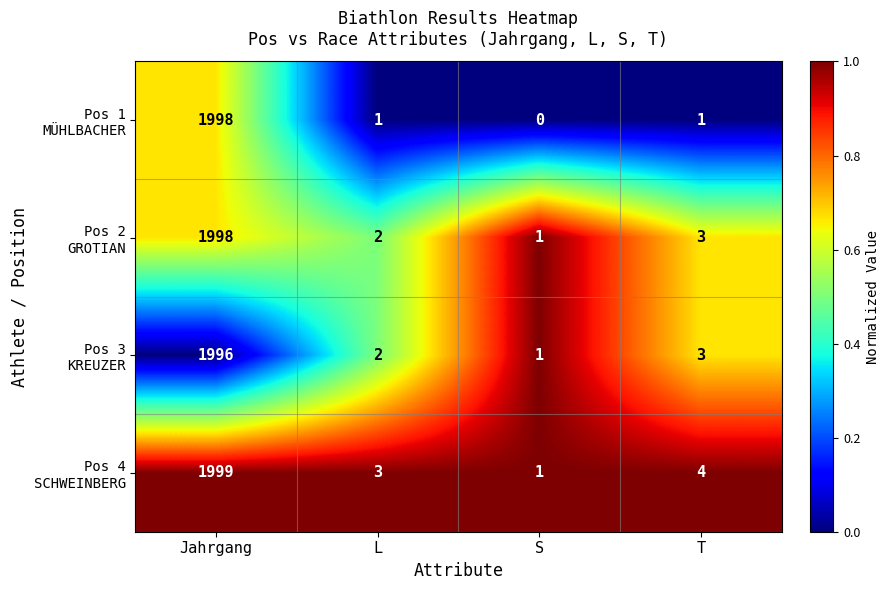

Which category has the highest value across all series?

Jahrgang